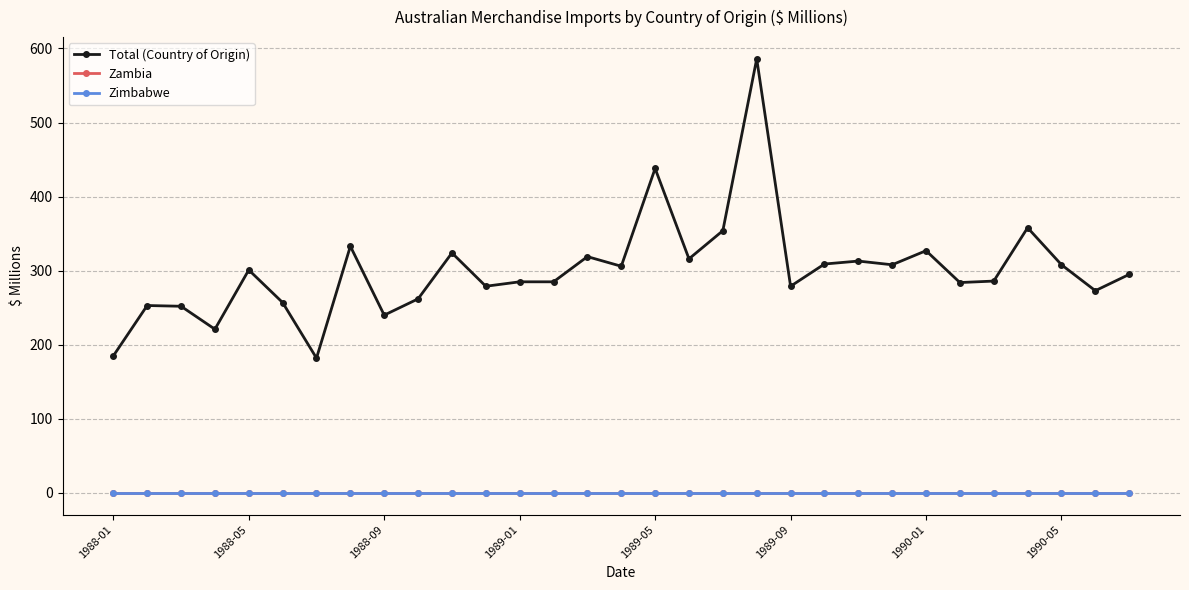

True or false: Total (Country of Origin) and Zimbabwe intersect in this chart.

False